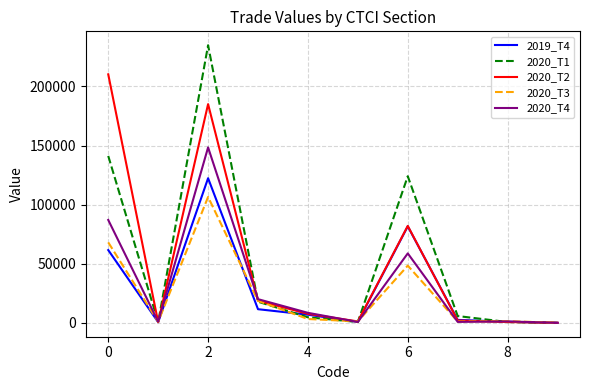

Which series has the widest spread of values?

2020_T1